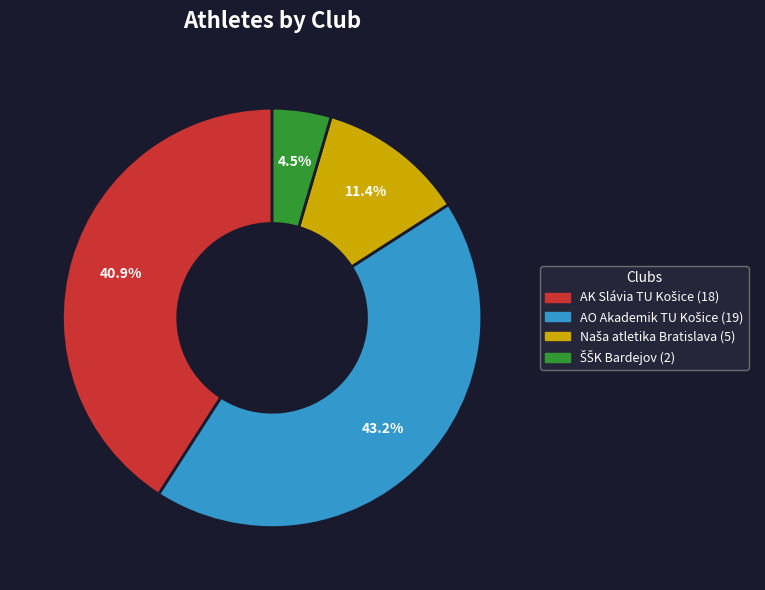

Is there a majority slice in this chart?

No